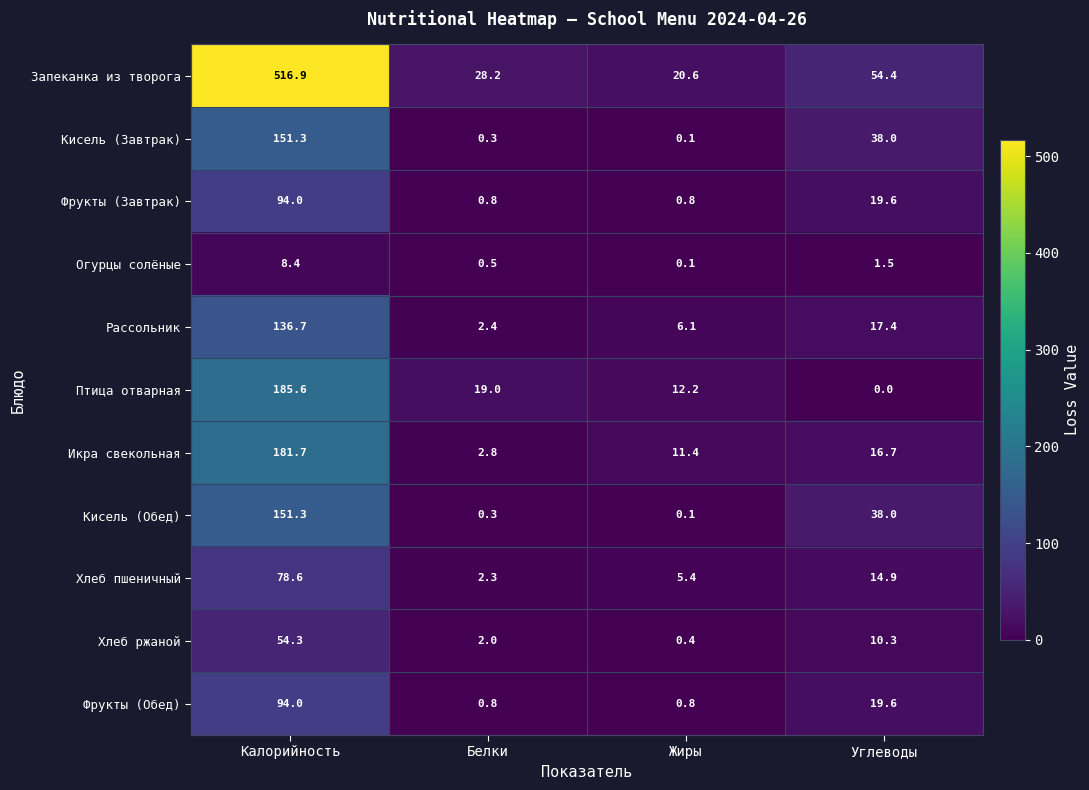

Which series has the largest range (max minus min)?

Запеканка из творога